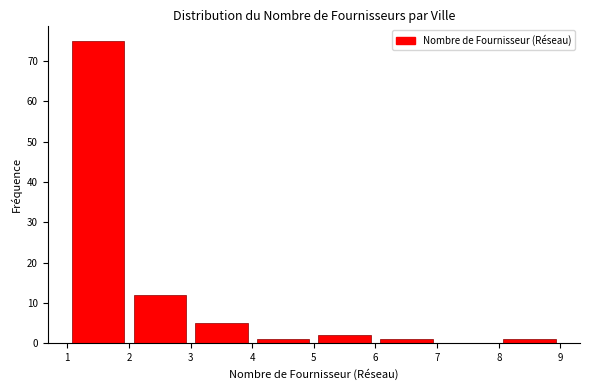

Reading left to right, transcribe this chart: for each bar, give the range it covers on the x-axis and its height. The values are not printed on the chart, so give them approximately, as read against the axis.

1 to 2: 75
2 to 3: 12
3 to 4: 5
4 to 5: 1
5 to 6: 2
6 to 7: 1
7 to 8: 0
8 to 9: 1